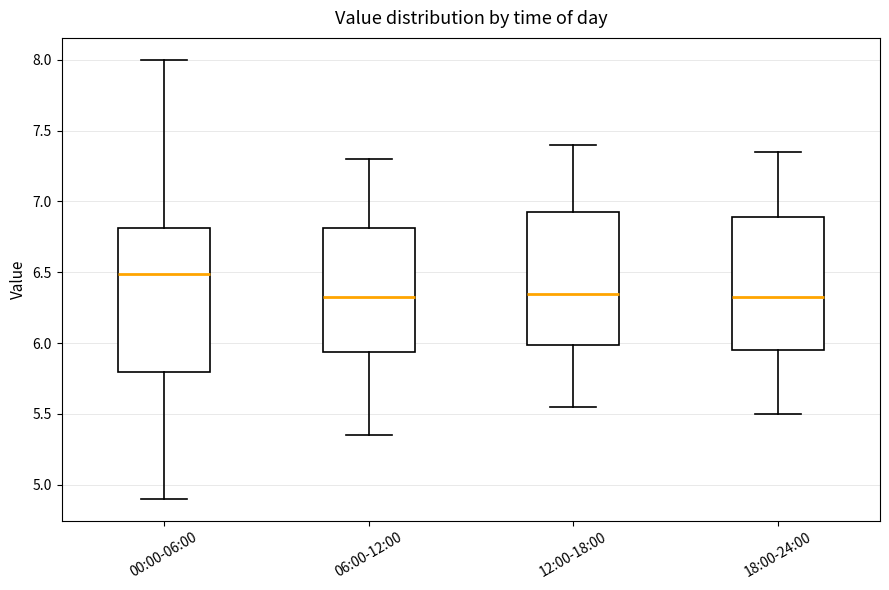

Where does the lower whisker of the box for 18:00-24:00 end on the y-axis? The values are not printed on the chart, so give them approximately, as read against the axis.

5.50